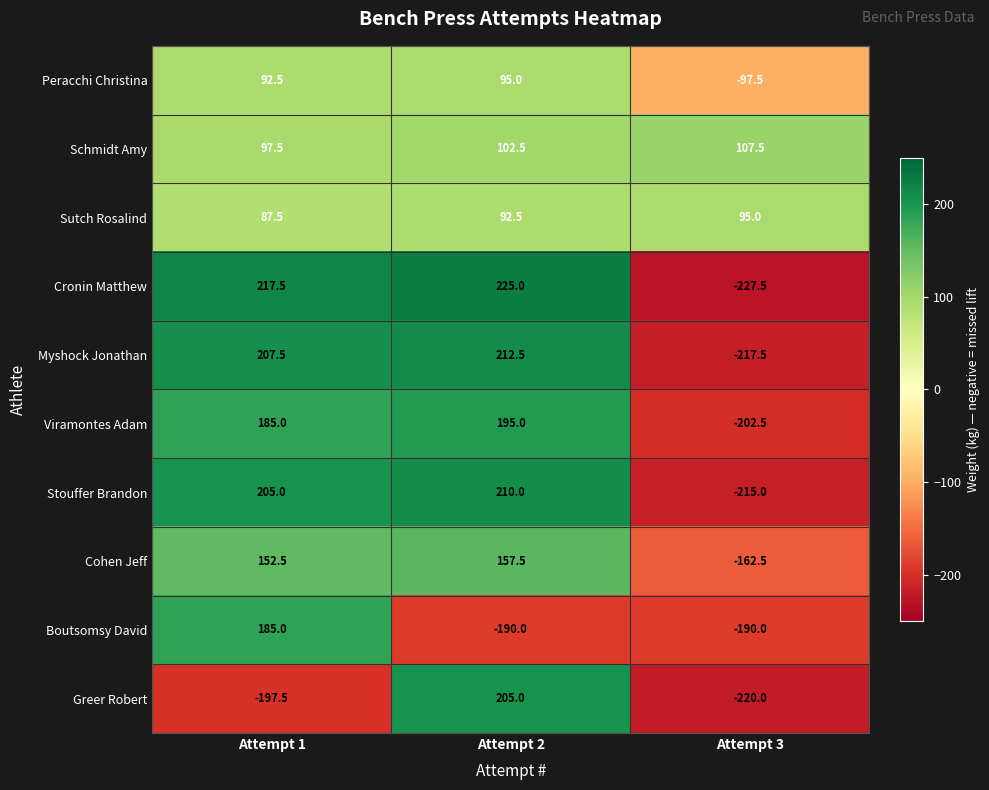

What value does the Boutsomsy David series have at Attempt 2?

-190.0